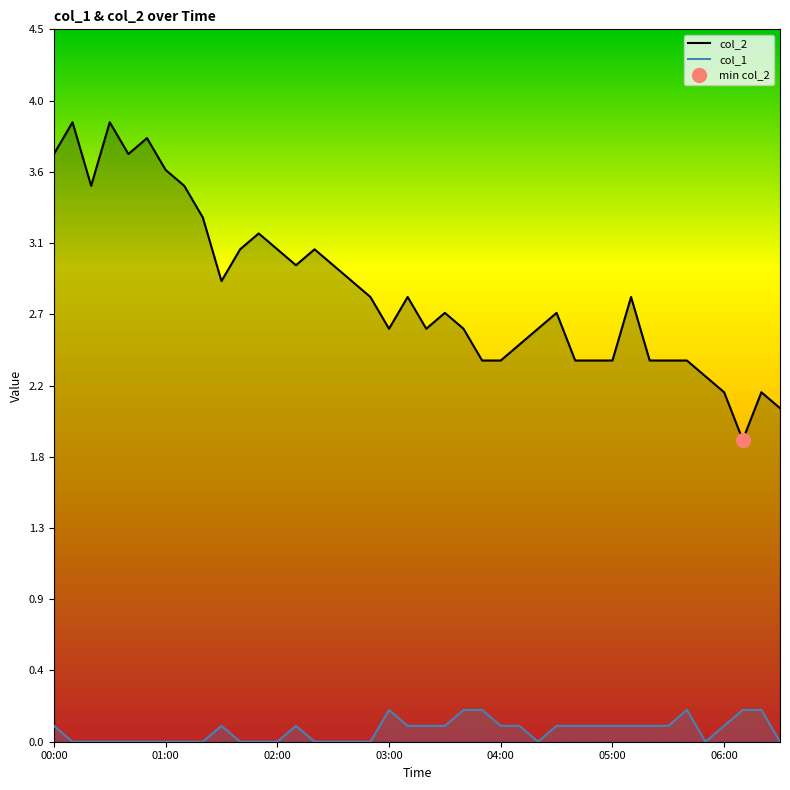

Rank the series by their maximum value, from lowest to highest.

col_1, col_2